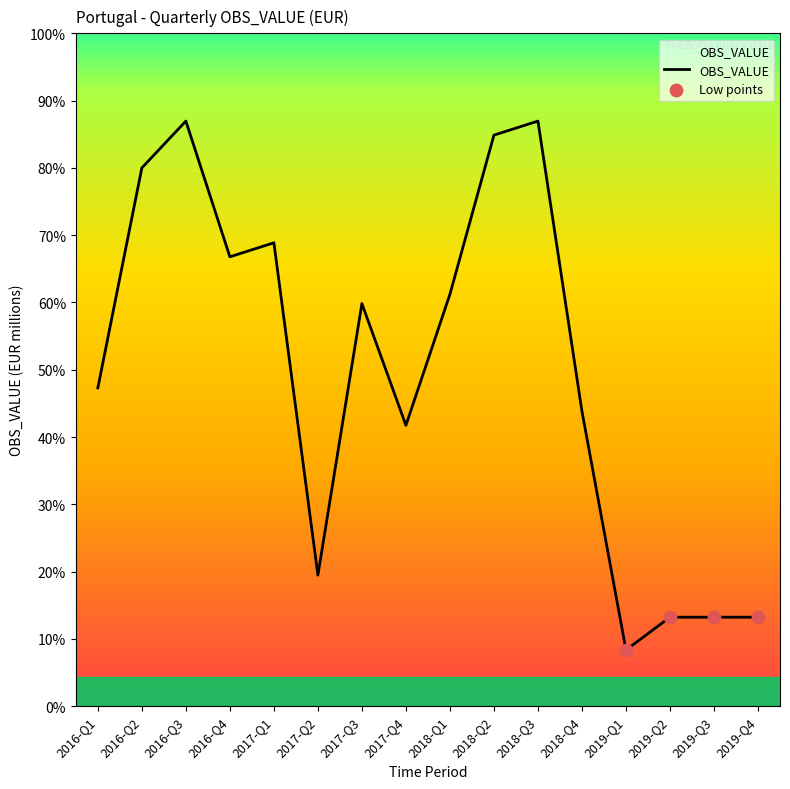

Which has a higher value, 2017-Q1 or 2019-Q2?

2017-Q1